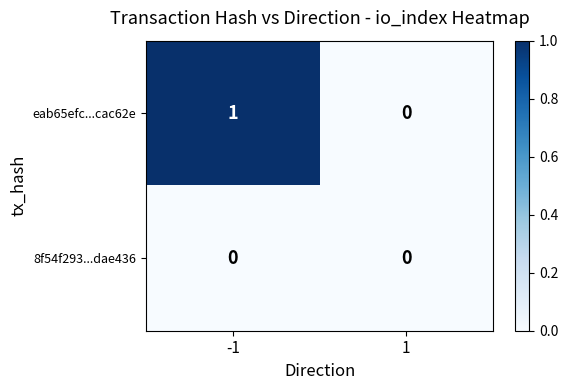

Reading right to left, what are all the values shown in this chart?

eab65efc...cac62e: 1=0	-1=1
8f54f293...dae436: 1=0	-1=0